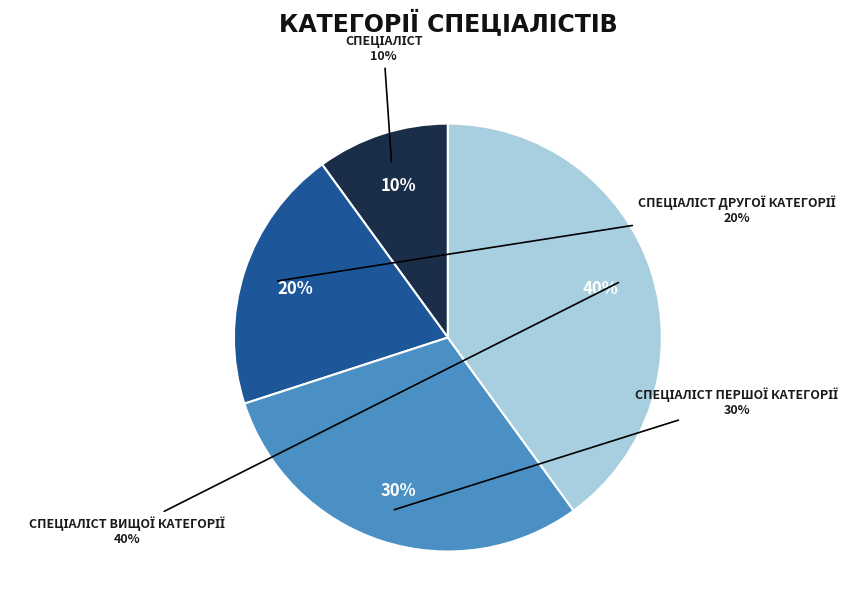

Combined, do Спеціаліст першої категорії and Спеціаліст account for over 50%?

No